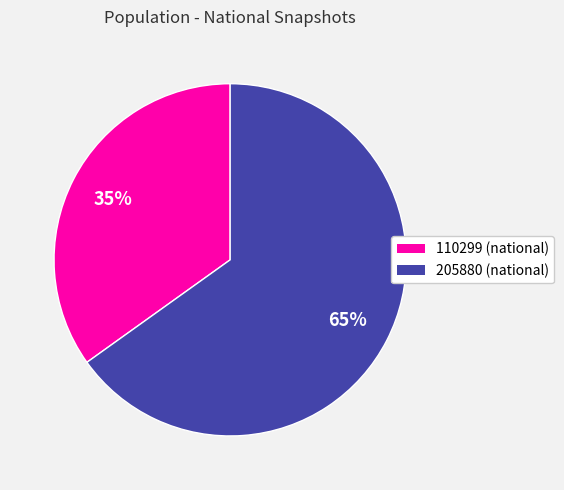

How many slices are in this pie chart?

2